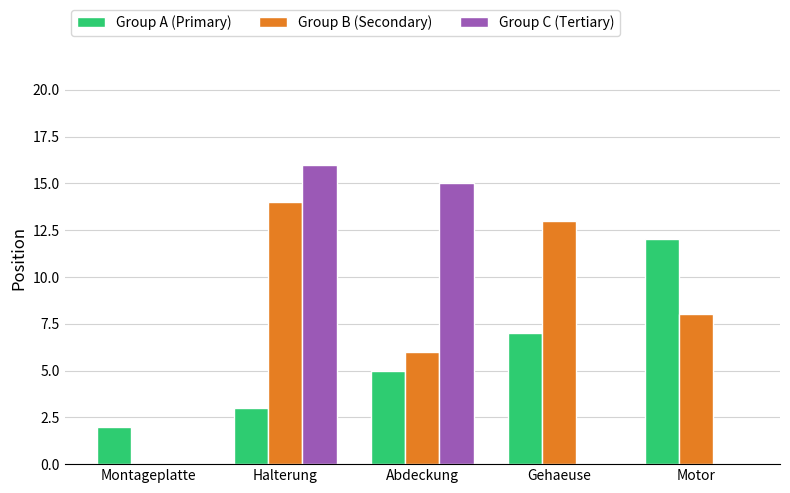

What is the highest value of the Group B (Secondary) series?

14